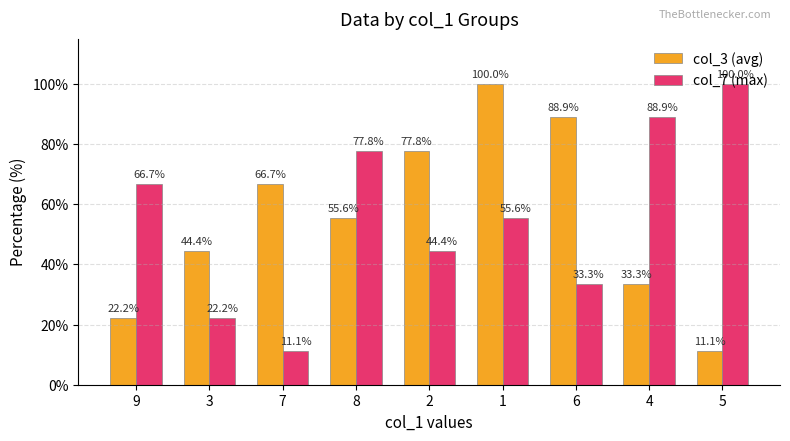

What is the total value across all series at 9?

88.9